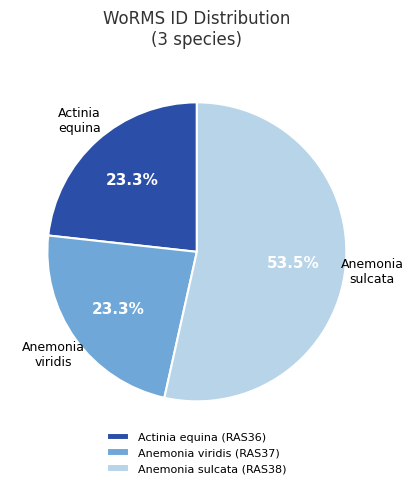

To the nearest percent, what percentage of the pie is Anemonia viridis (RAS37)?

23%